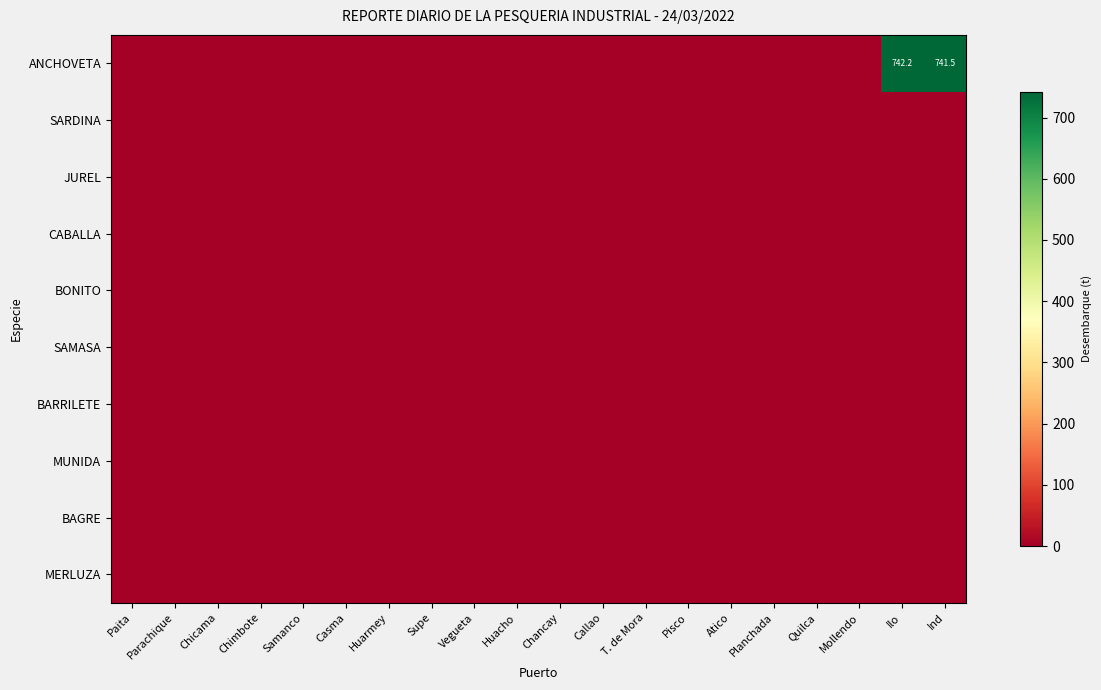

Is it true that BONITO equals 0.0 at Huarmey?

True